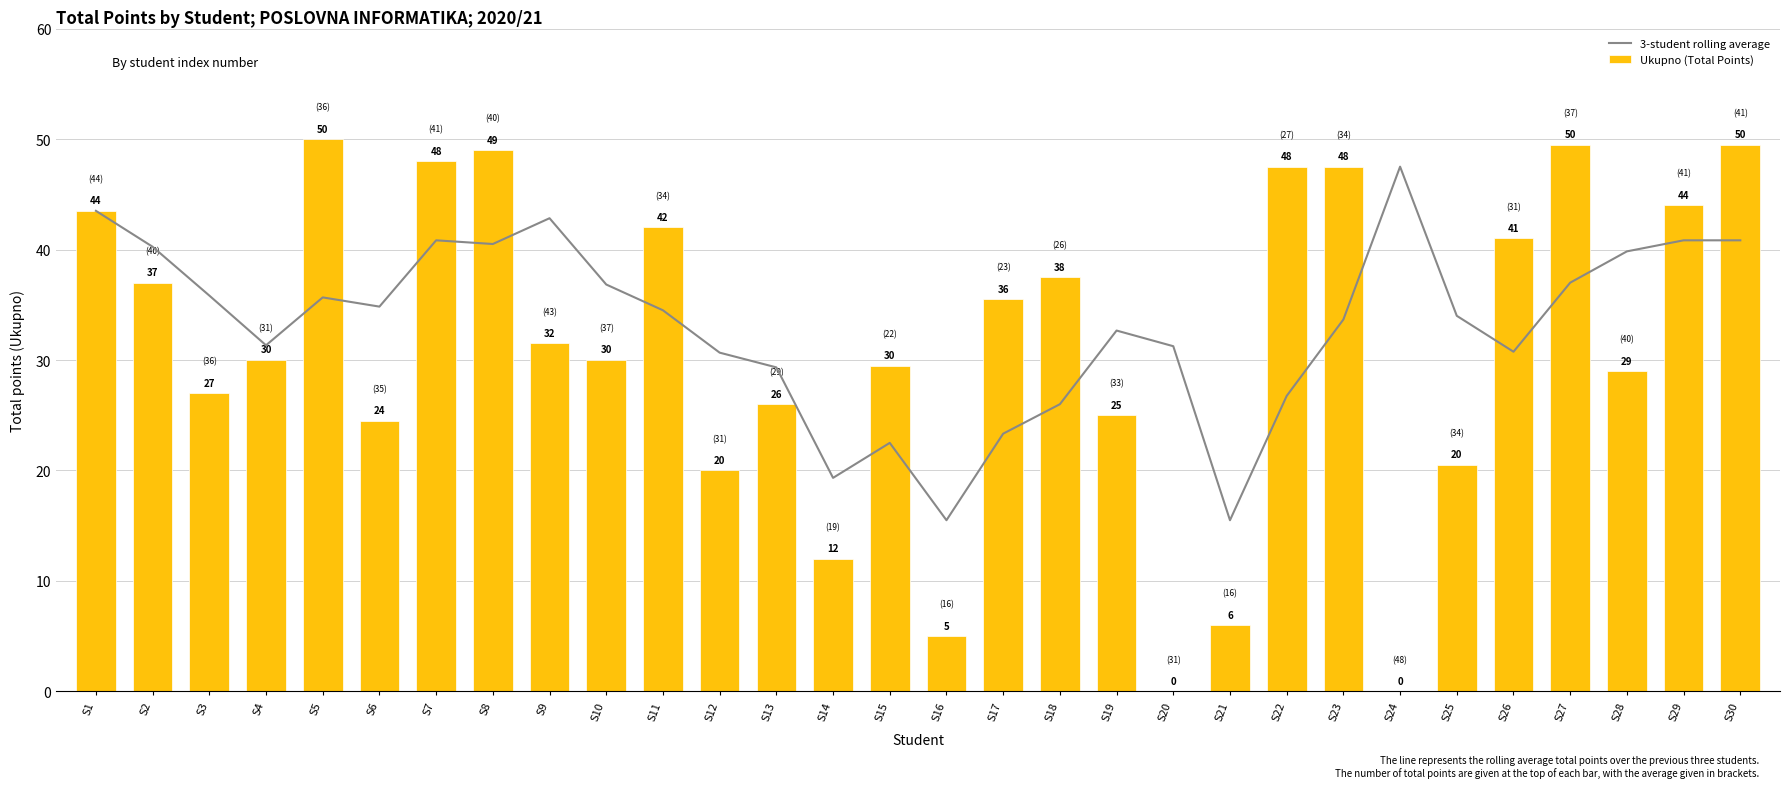

What is the total value across all series at S27?

86.5